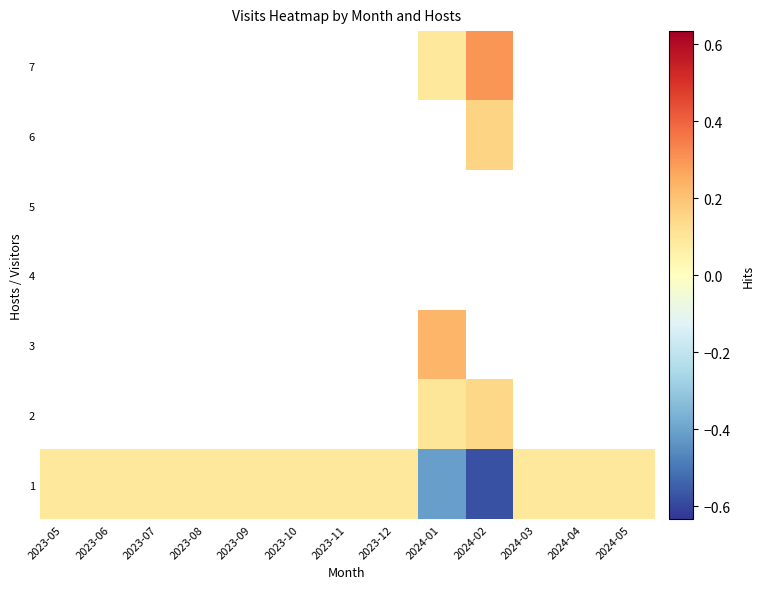

What is the sum of the 1 values at 2023-07 and 2023-11?

0.2